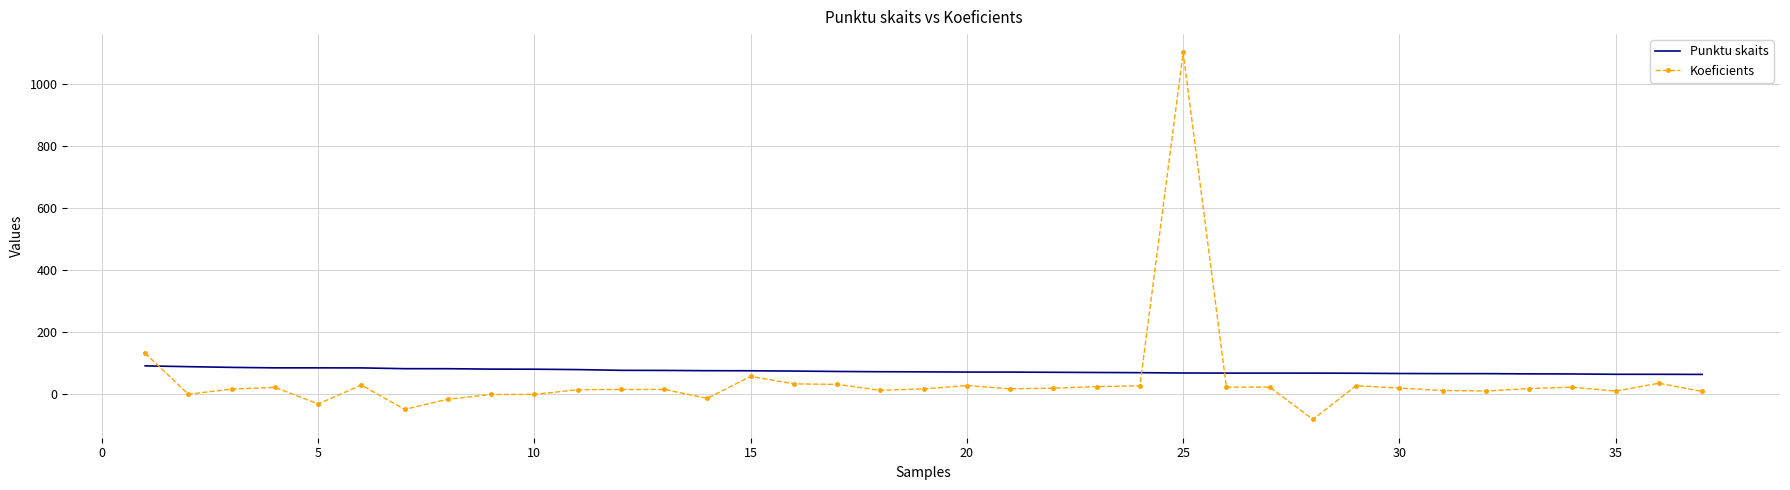

Which series has the largest range (max minus min)?

Koeficients